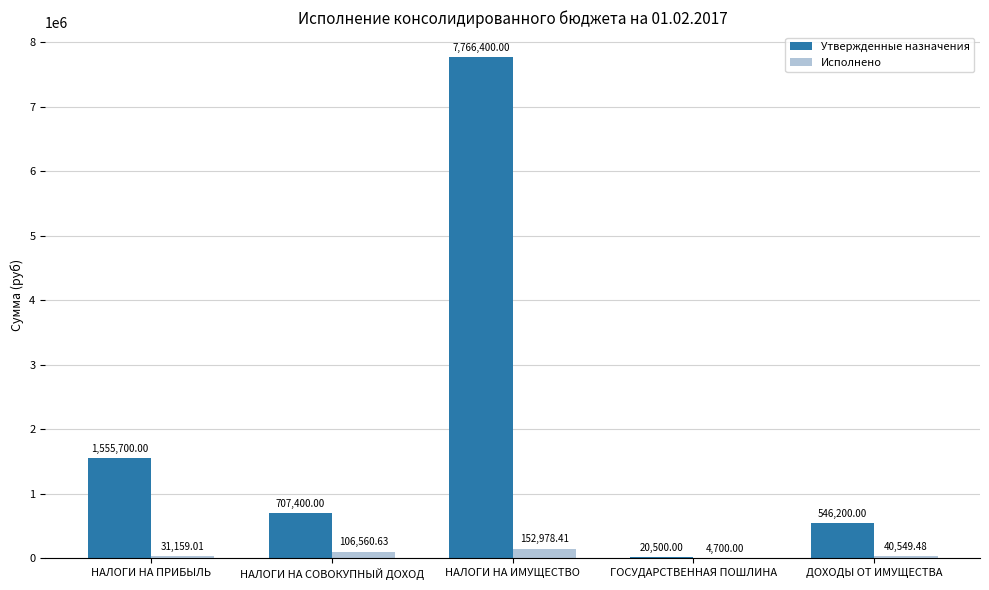

What value does the Утвержденные назначения series have at ДОХОДЫ ОТ ИМУЩЕСТВА?

546200.0